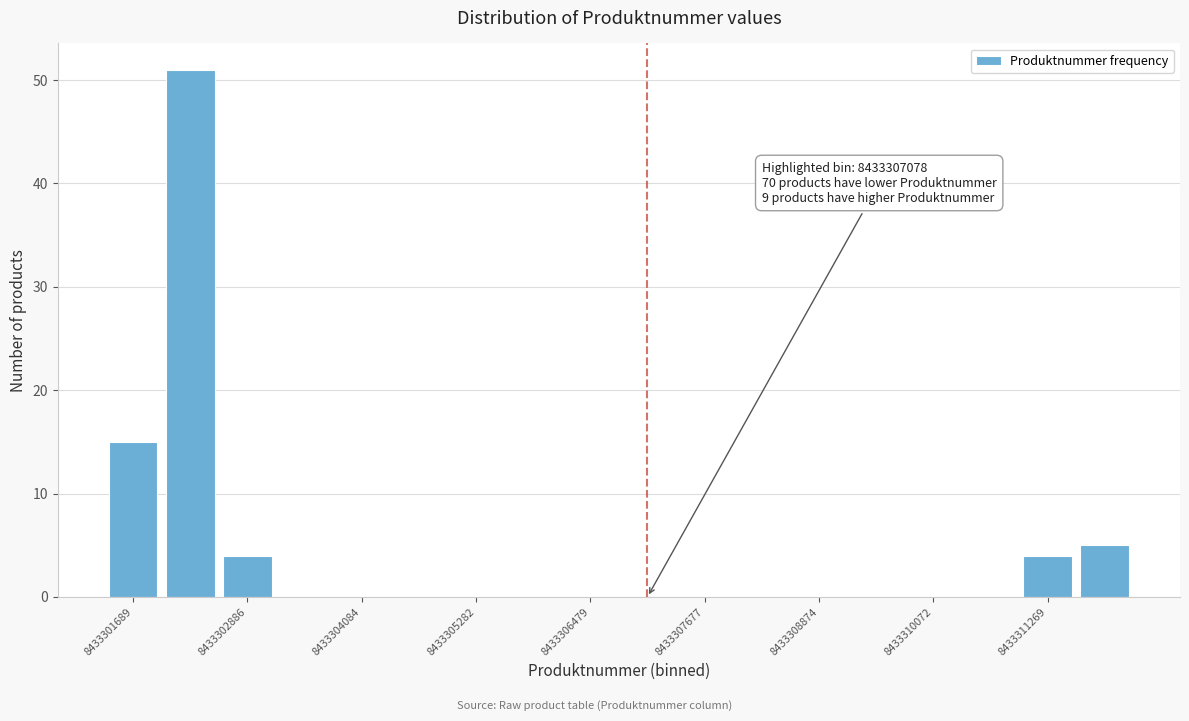

Around what value on the x-axis is the tallest bar? Give the approximate position of its centre, as read against the axis.

8433302200